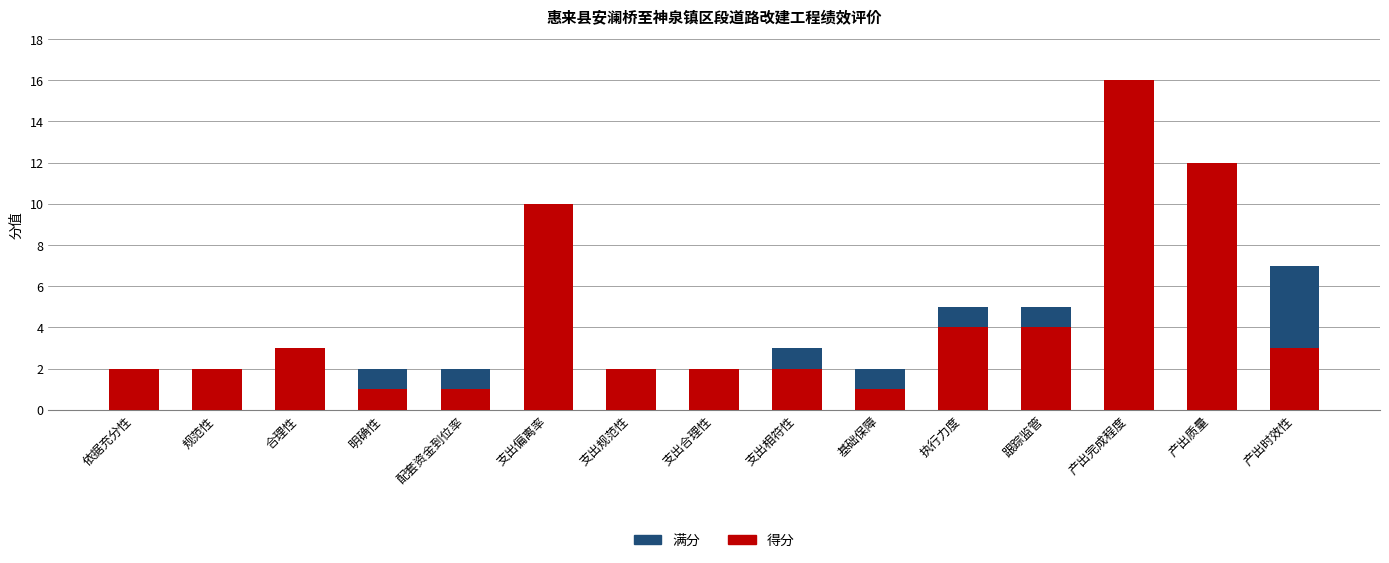

What is the highest value of the 得分 series?

16